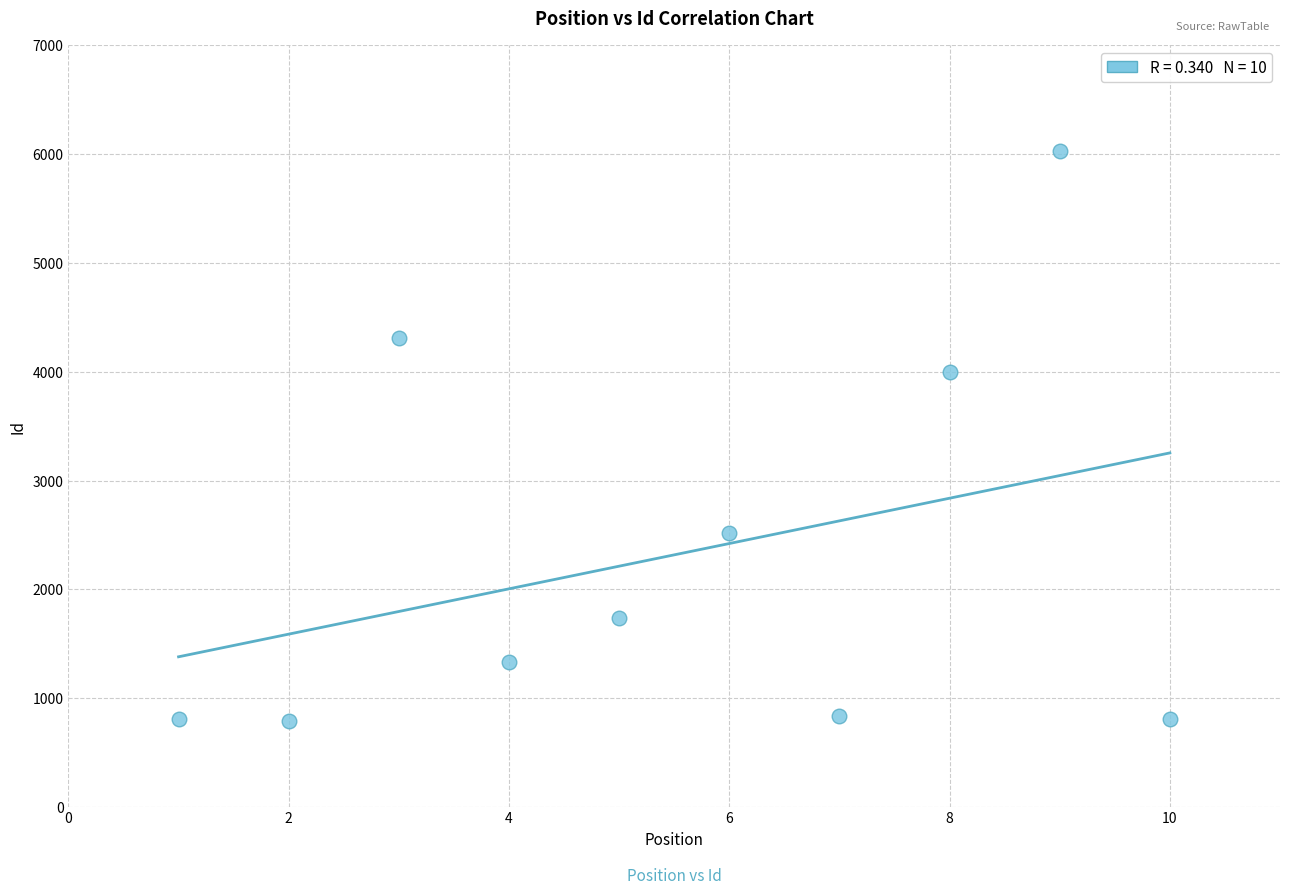

What is the average X value?

6